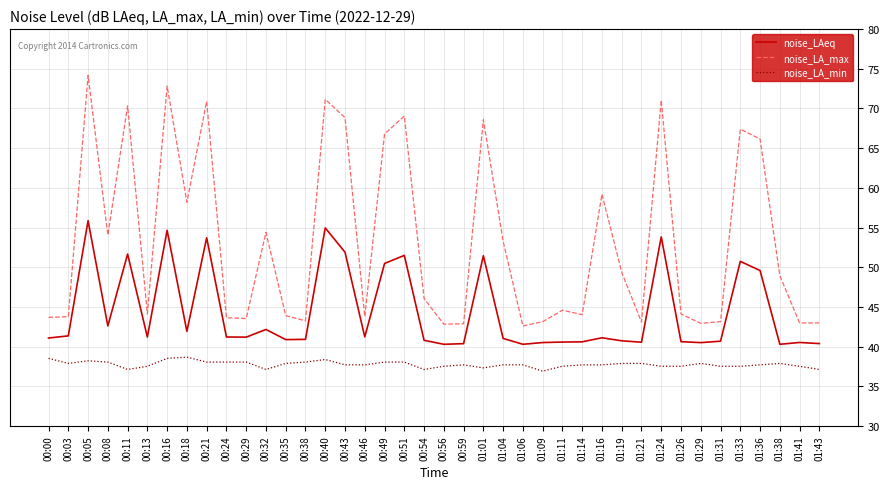

The value of noise_LA_max at 00:13 is 44.1. True or false?

True